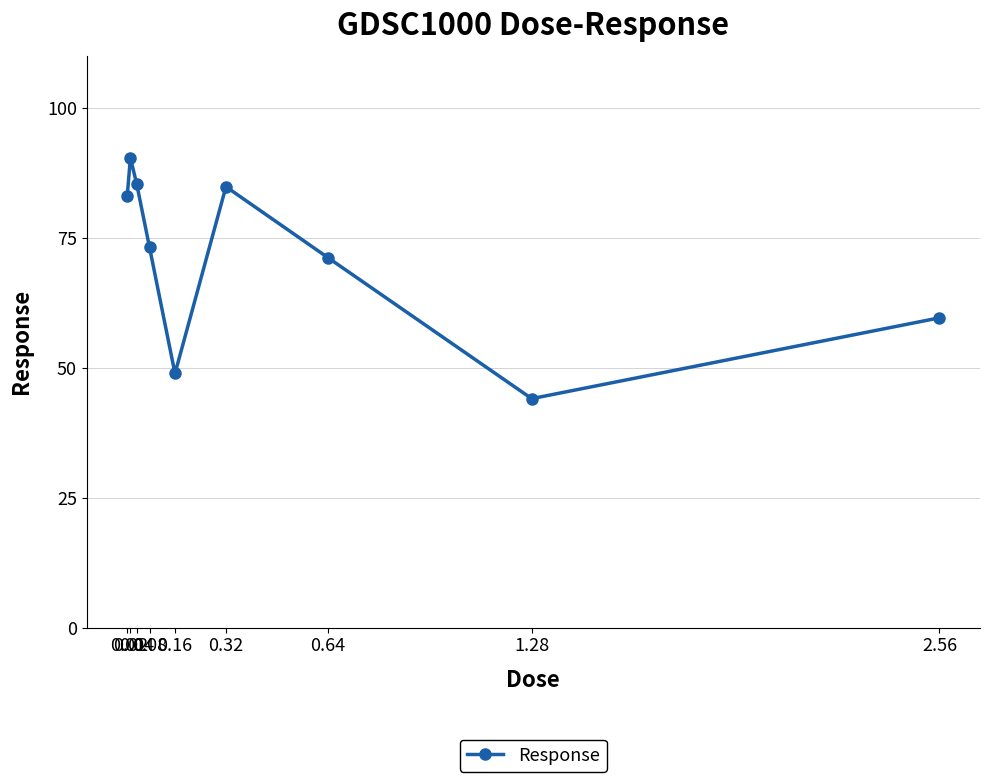

What is the smallest value displayed?

44.0